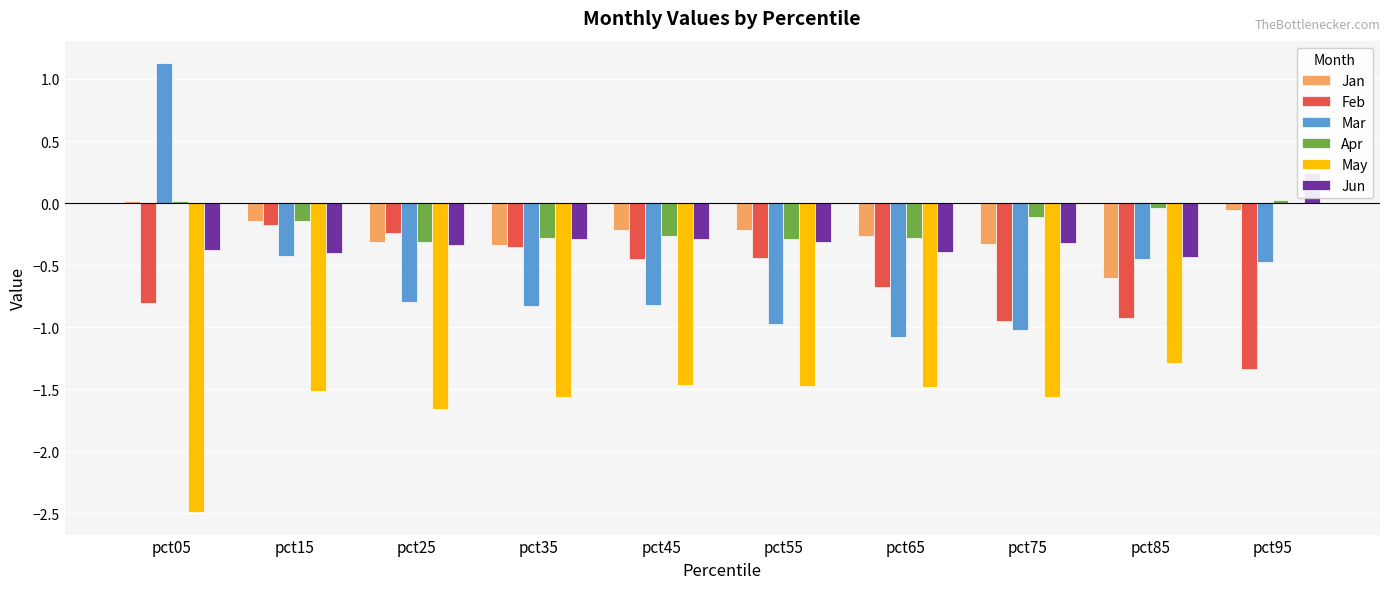

What is the difference between the second highest and second lowest values in the Feb series?

0.7